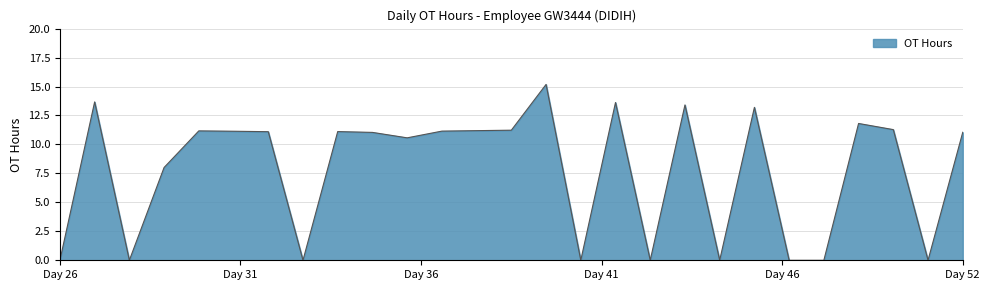

What is the difference between the maximum and minimum values?

15.2